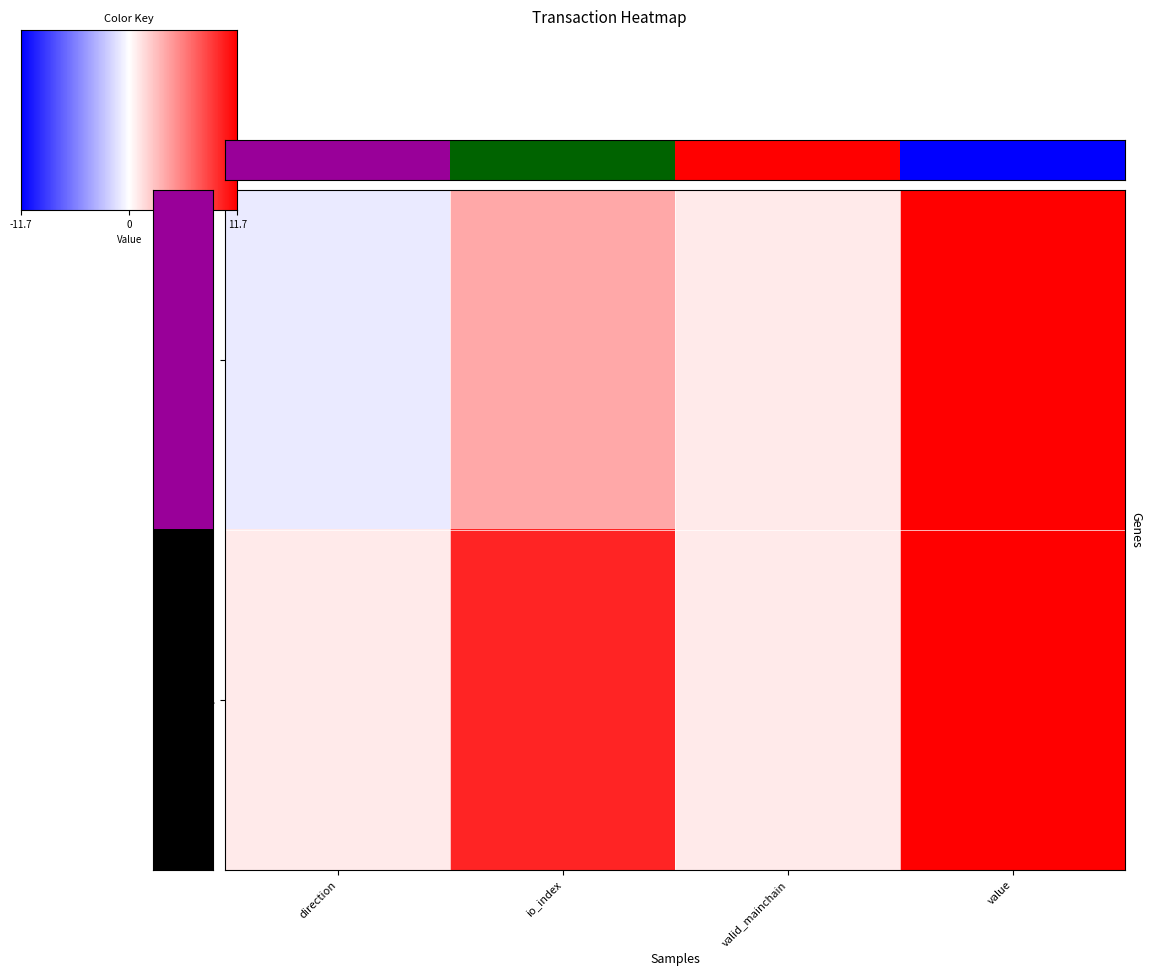

Rank the series at io_index from highest to lowest value.

a48a311639301f6cf86771b2b81ef720a84d08c, 2bb160adee938f387f01fa9344edef8a86cfee0